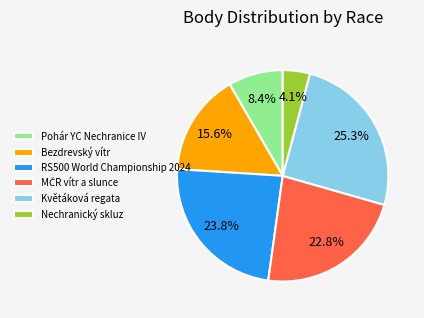

How many slices are in this pie chart?

6